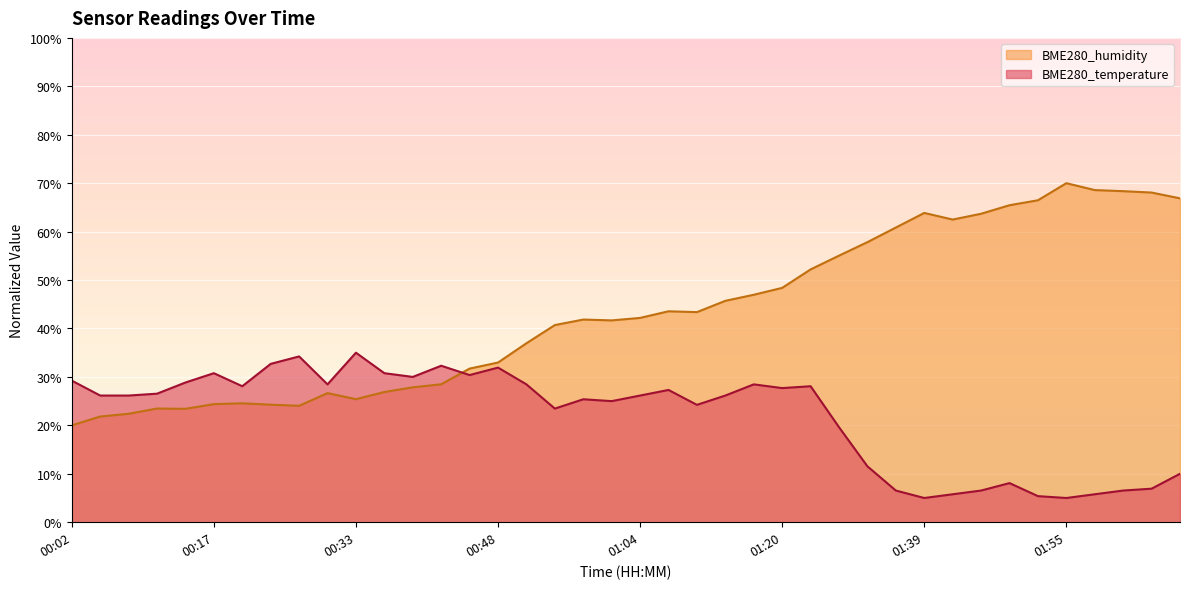

How many distinct data groups are displayed?

2